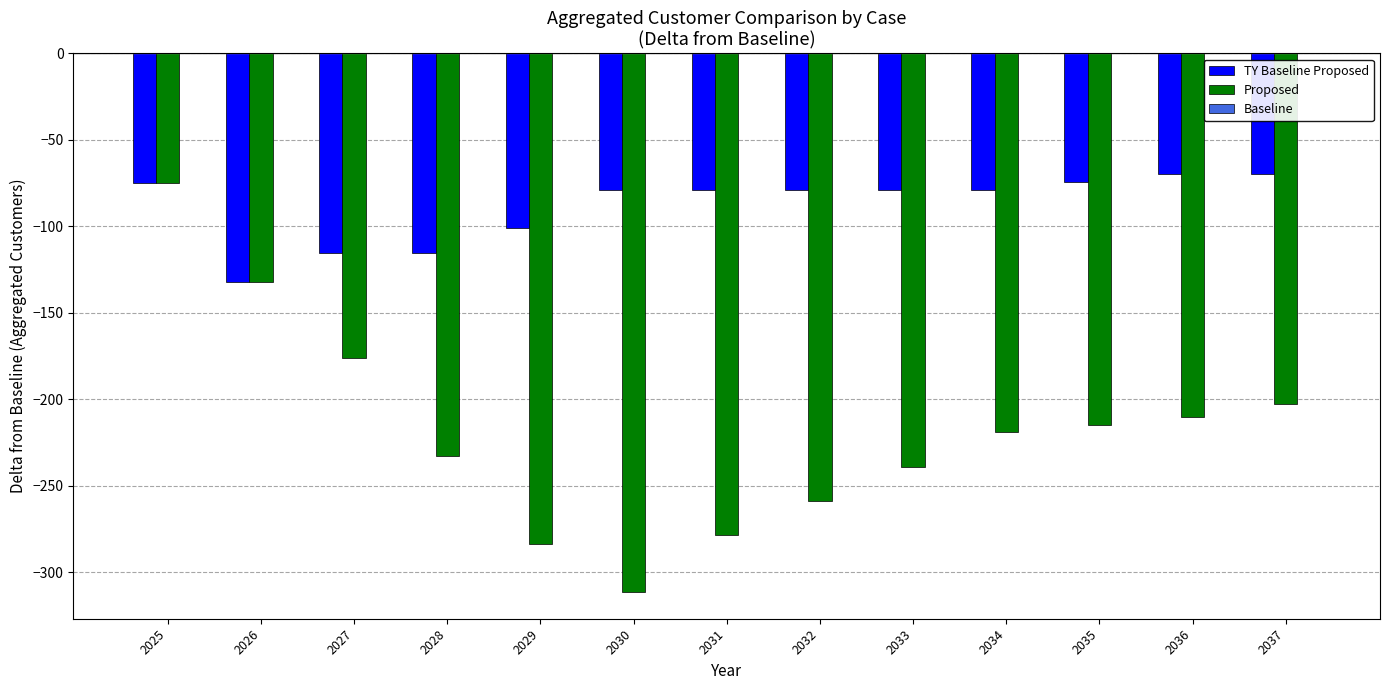

True or false: Proposed has a value of -87.1 at 2031.

False